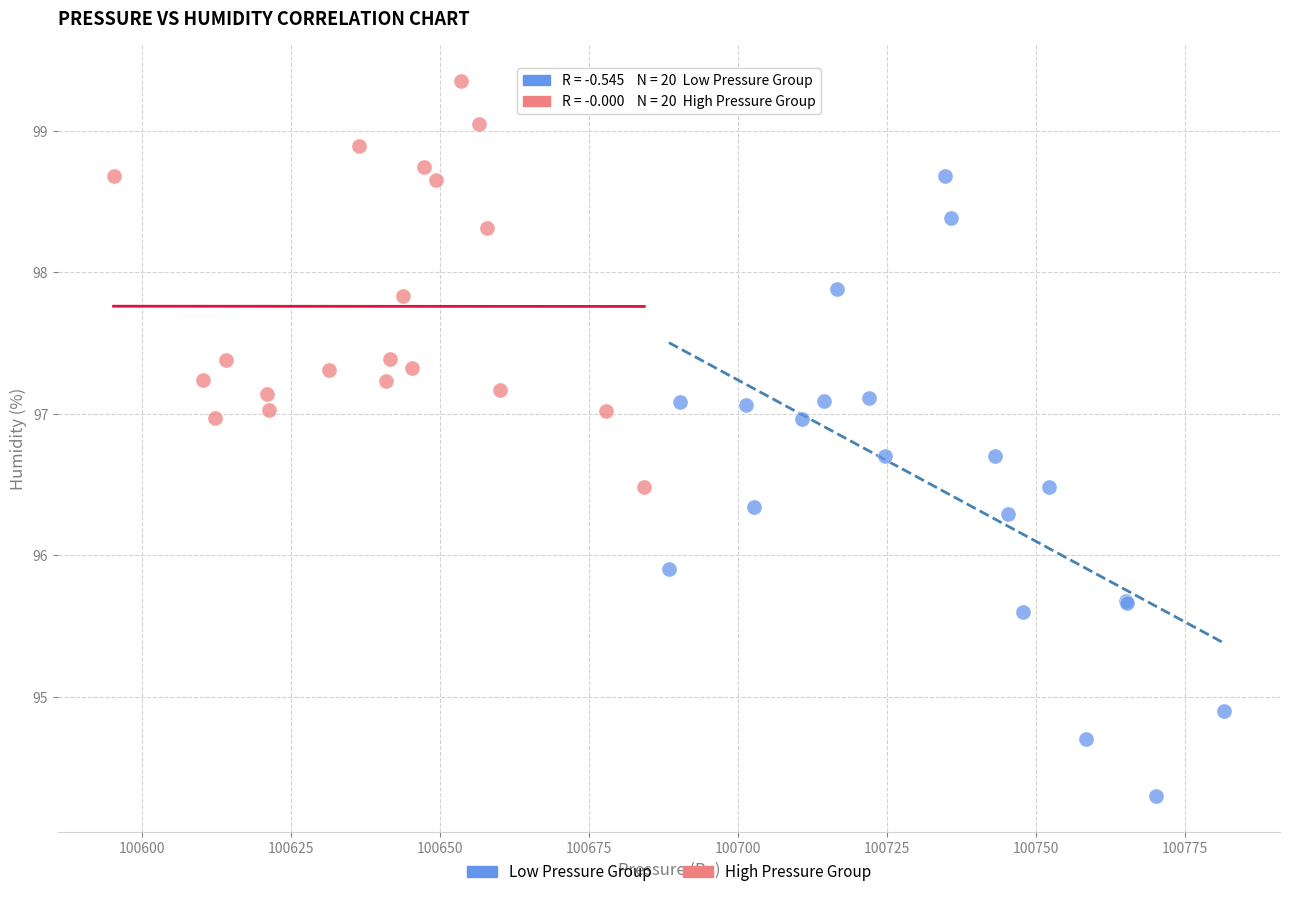

Which series has the widest spread of Y values?

Low Pressure Group